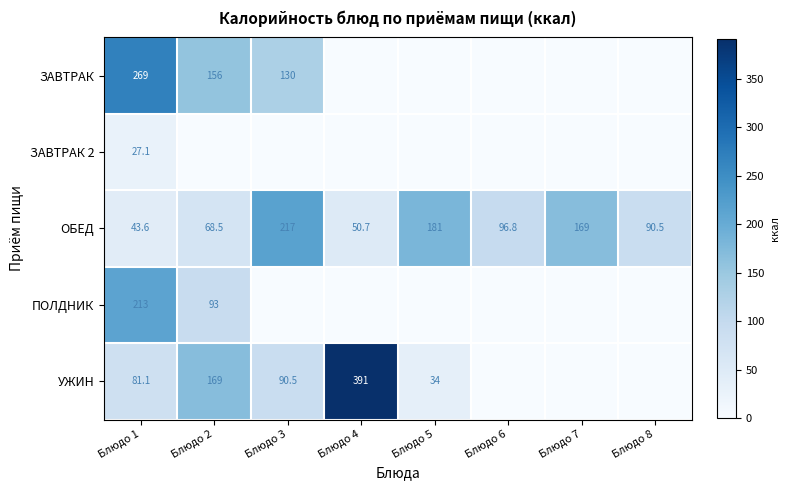

What is the difference between the highest and lowest values at Блюдо 1?

241.9